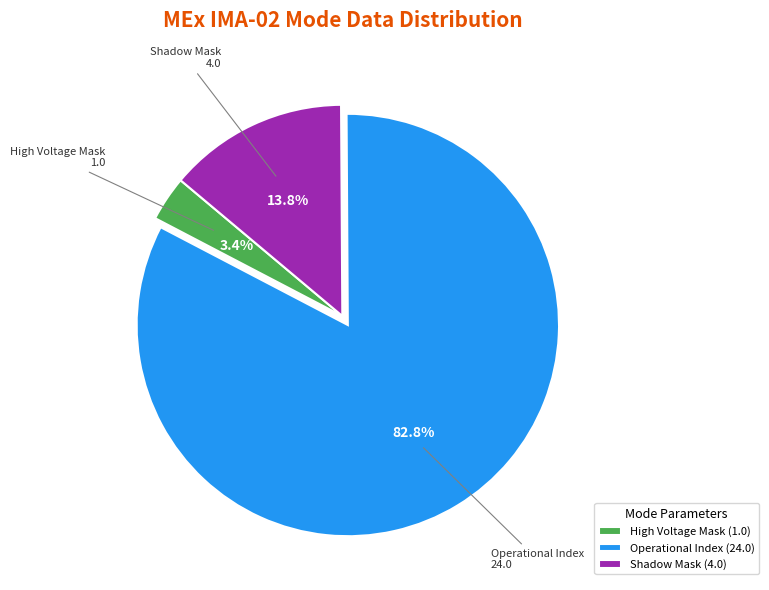

How many slices are in this pie chart?

3